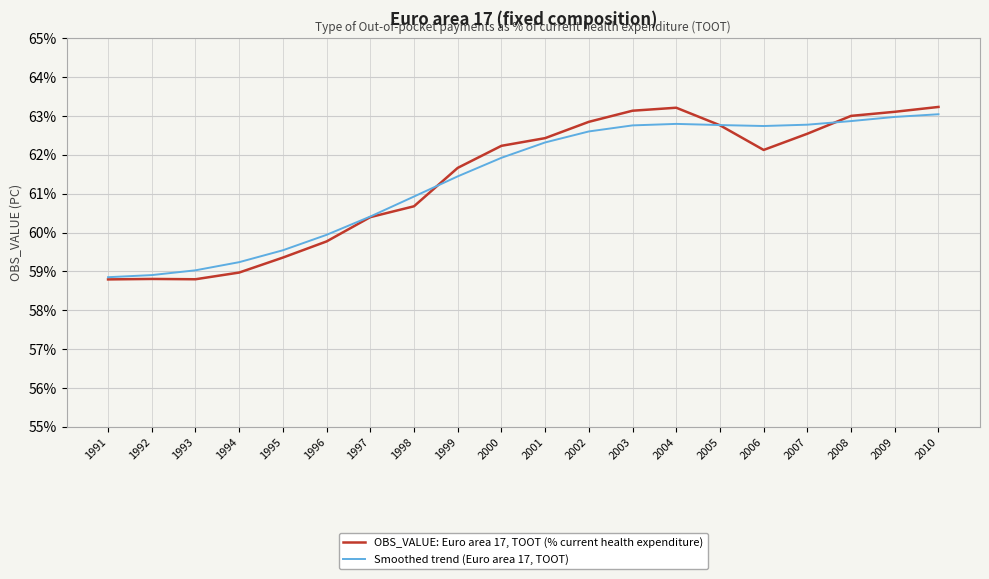

Is it true that OBS_VALUE: Euro area 17, TOOT (% current health expenditure) equals 102.7 at 2008?

False